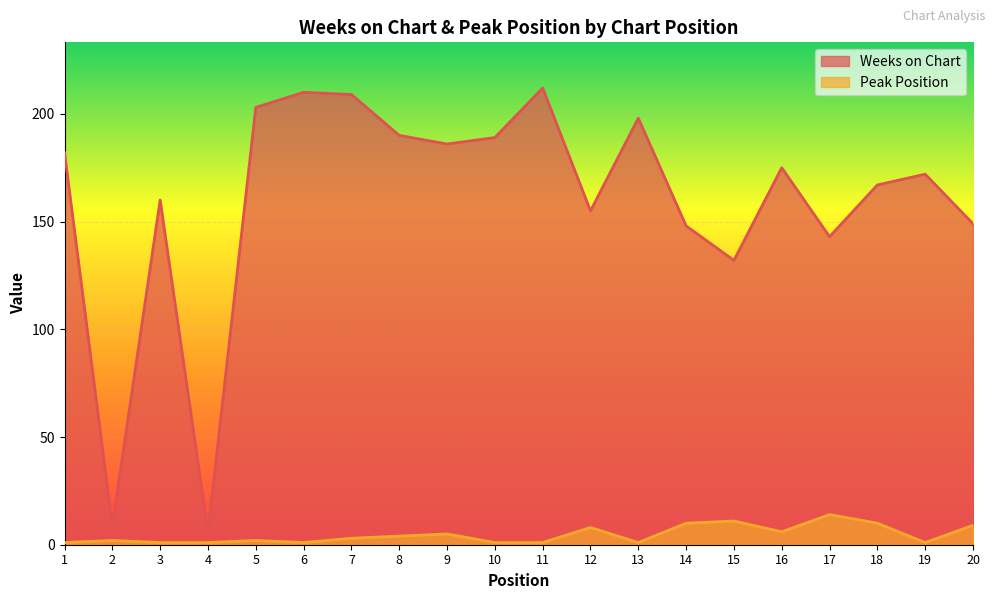

At which category does Peak Position reach its first local peak?

2